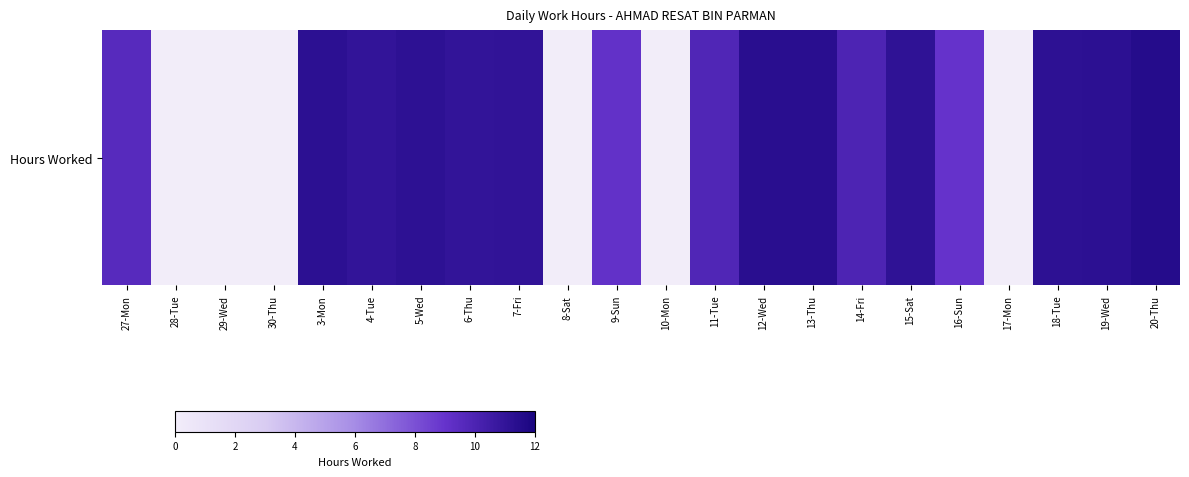

Reading right to left, extract all data points from this chart.

20-Thu=11.5	19-Wed=11.2	18-Tue=11.2	17-Mon=0.0	16-Sun=9.0	15-Sat=11.1	14-Fri=9.9	13-Thu=11.4	12-Wed=11.4	11-Tue=9.8	10-Mon=0.0	9-Sun=9.1	8-Sat=0.0	7-Fri=11.1	6-Thu=11.0	5-Wed=11.2	4-Tue=11.0	3-Mon=11.2	30-Thu=0.0	29-Wed=0.0	28-Tue=0.0	27-Mon=9.6